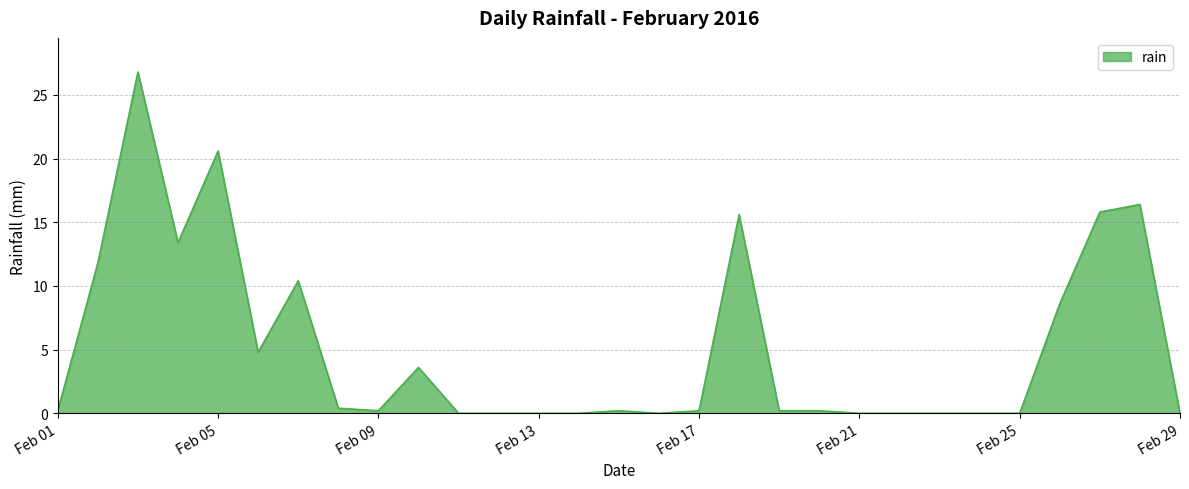

What is the maximum value shown in the chart?

26.8